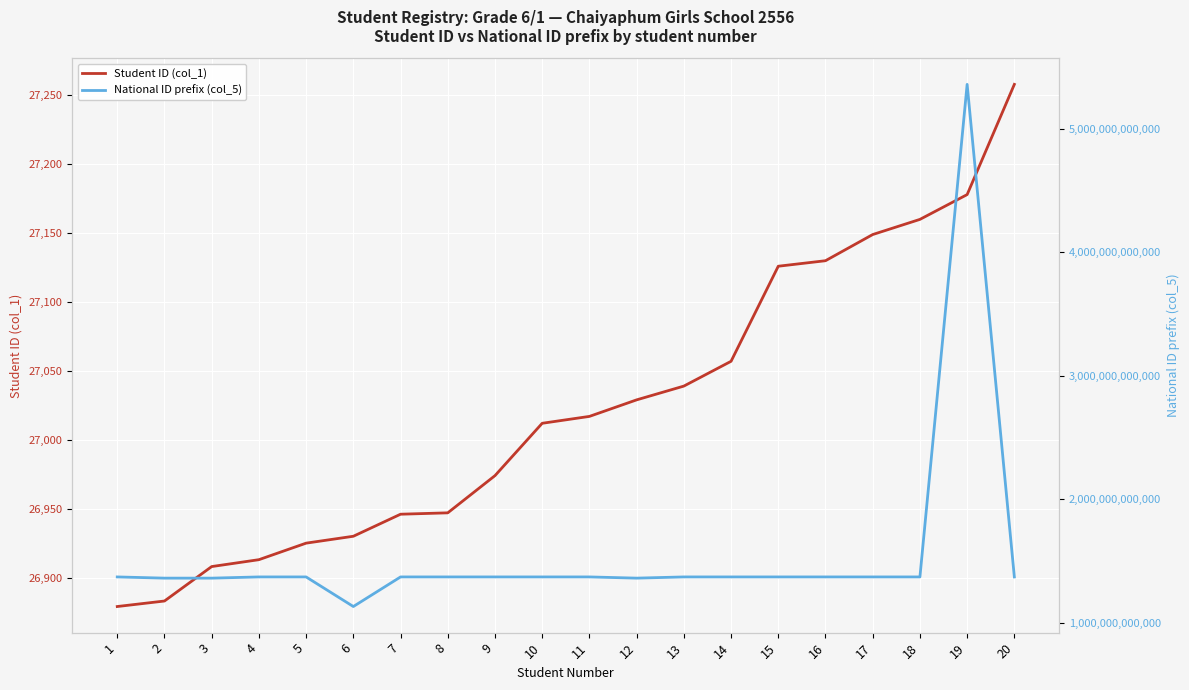

Where is the first local maximum for National ID prefix (col_5)?

5